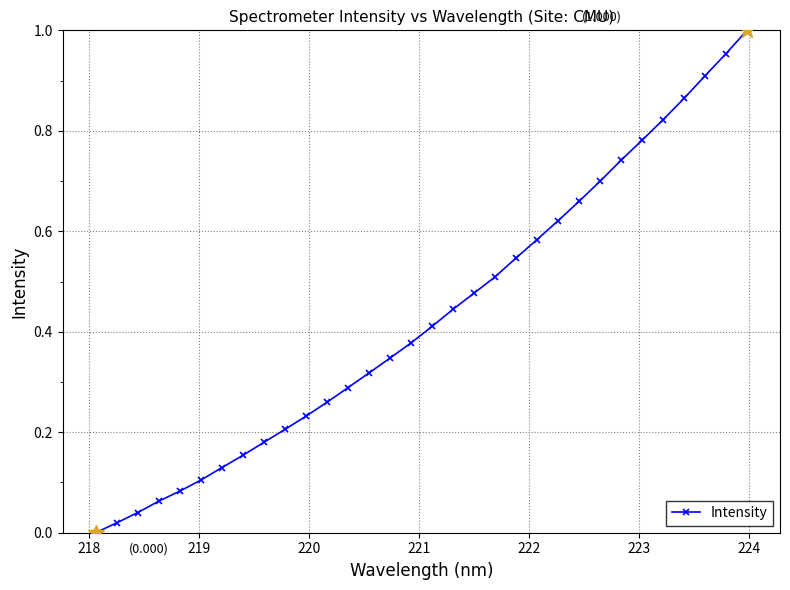

What is the sum of all values?

13.8